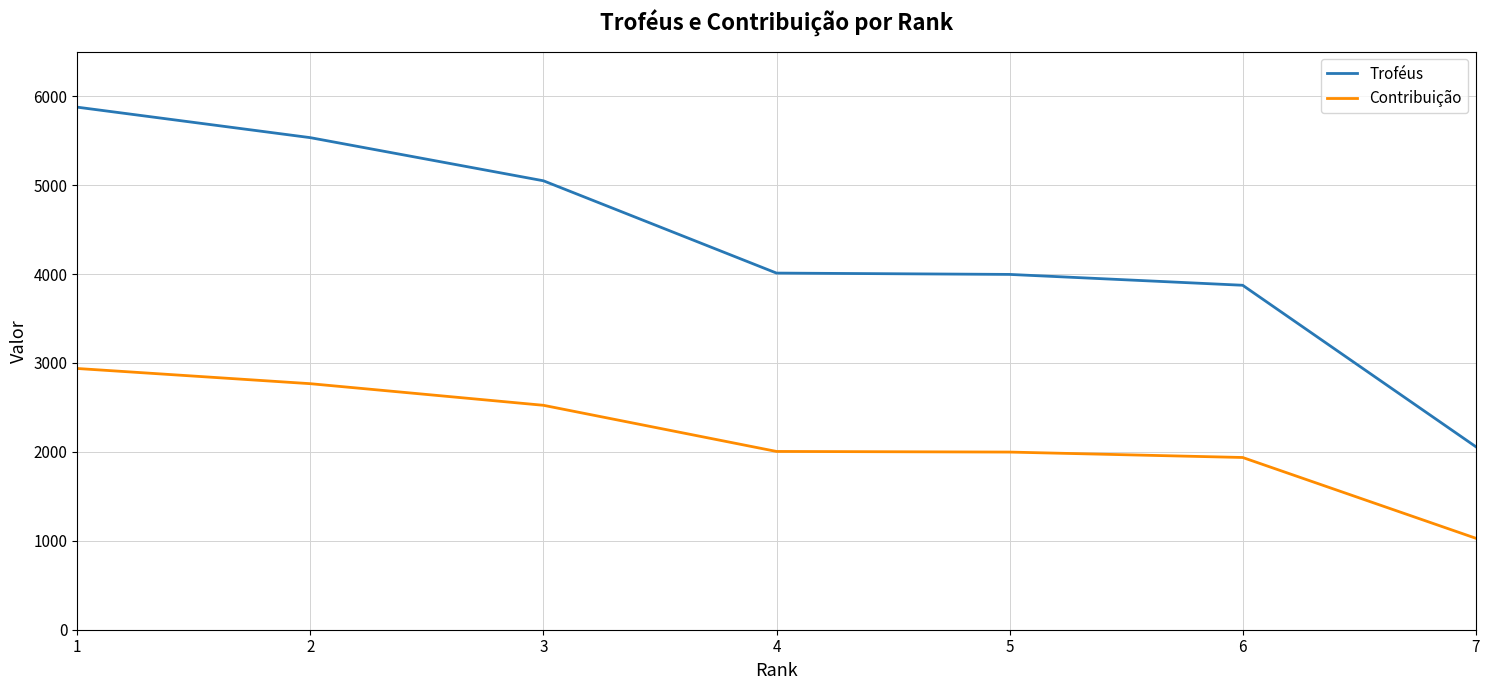

Rank the series at 6 from highest to lowest value.

Troféus, Contribuição